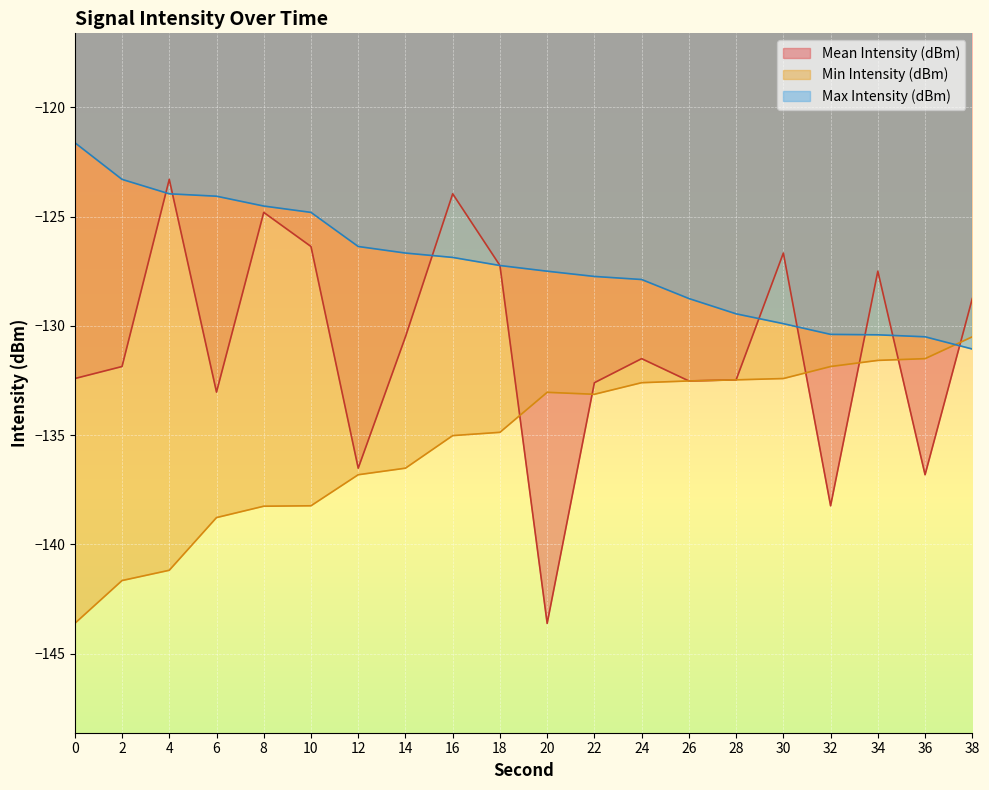

Reading left to right, what are all the values shown in this chart?

Mean Intensity (dBm): 0=-132.4	2=-131.9	4=-123.3	6=-133.0	8=-124.8	10=-126.4	12=-136.5	14=-130.5	16=-124.0	18=-127.2	20=-143.6	22=-132.6	24=-131.5	26=-132.5	28=-132.5	30=-126.7	32=-138.2	34=-127.5	36=-136.8	38=-128.8
Min Intensity (dBm): 0=-143.6	2=-141.7	4=-141.2	6=-138.8	8=-138.2	10=-138.2	12=-136.8	14=-136.5	16=-135.0	18=-134.9	20=-133.0	22=-133.1	24=-132.6	26=-132.5	28=-132.5	30=-132.4	32=-131.9	34=-131.6	36=-131.5	38=-130.5
Max Intensity (dBm): 0=-121.6	2=-123.3	4=-124.0	6=-124.1	8=-124.5	10=-124.8	12=-126.4	14=-126.7	16=-126.9	18=-127.2	20=-127.5	22=-127.7	24=-127.9	26=-128.8	28=-129.4	30=-129.9	32=-130.4	34=-130.4	36=-130.5	38=-131.1